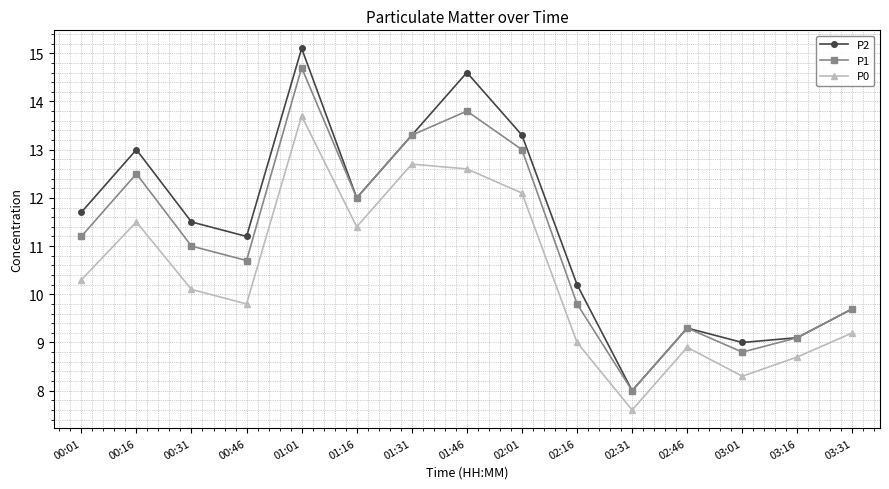

List the series in order of their overall mean, highest first.

P2, P1, P0